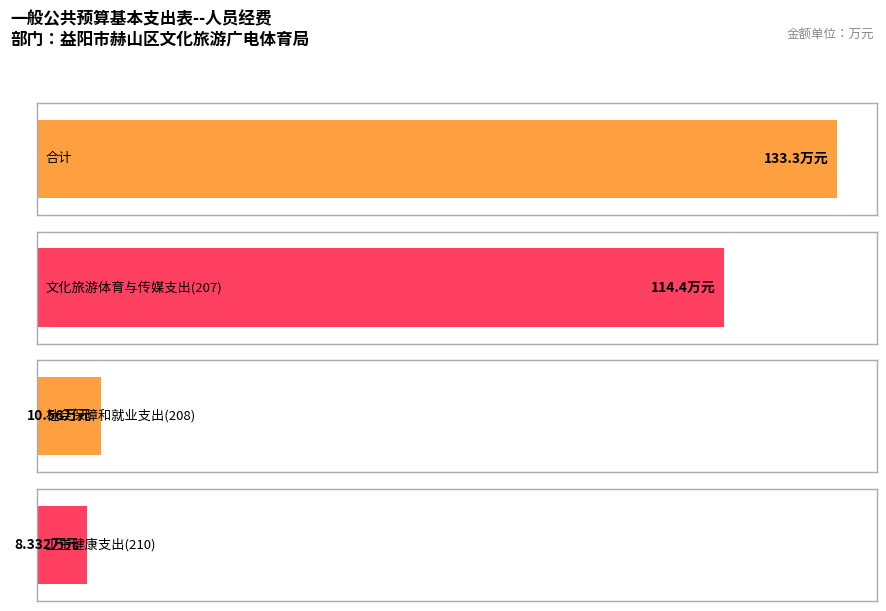

True or false: the data shows 8.3 at 卫生健康支出(210).

True